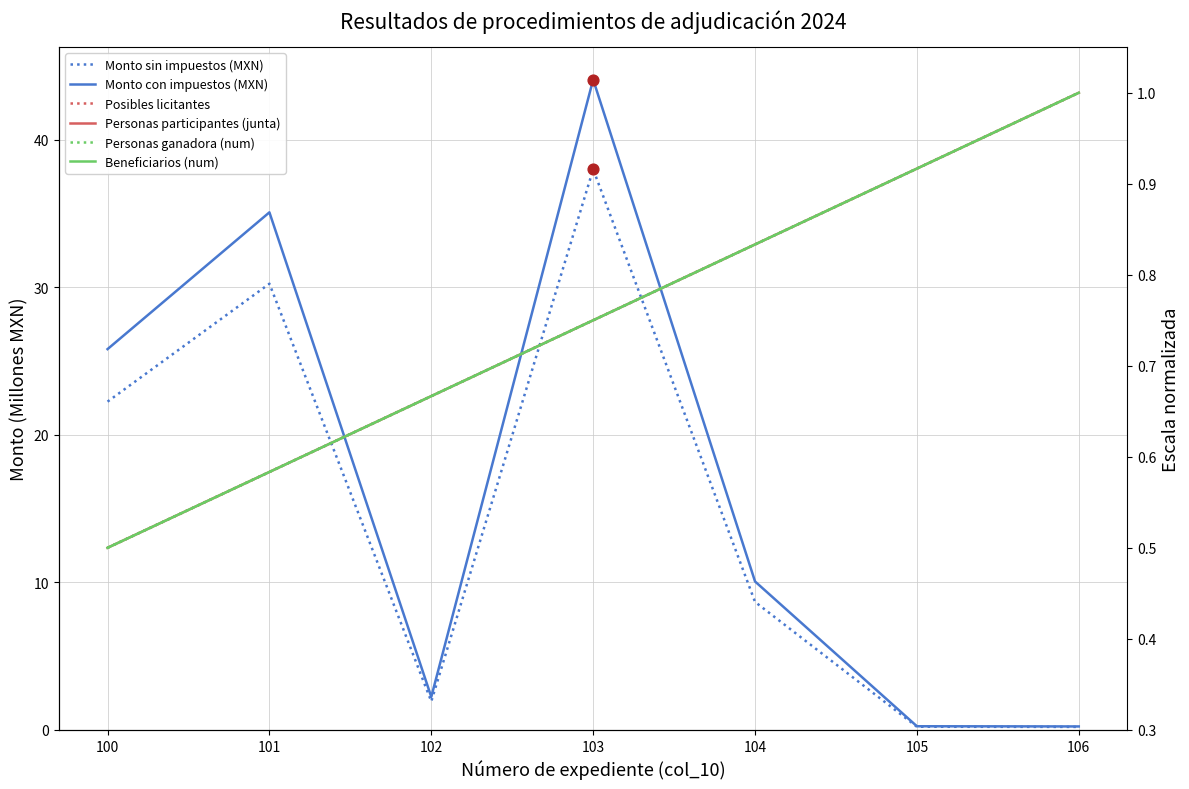

Which series reaches the minimum Y coordinate?

Monto sin impuestos (MXN)